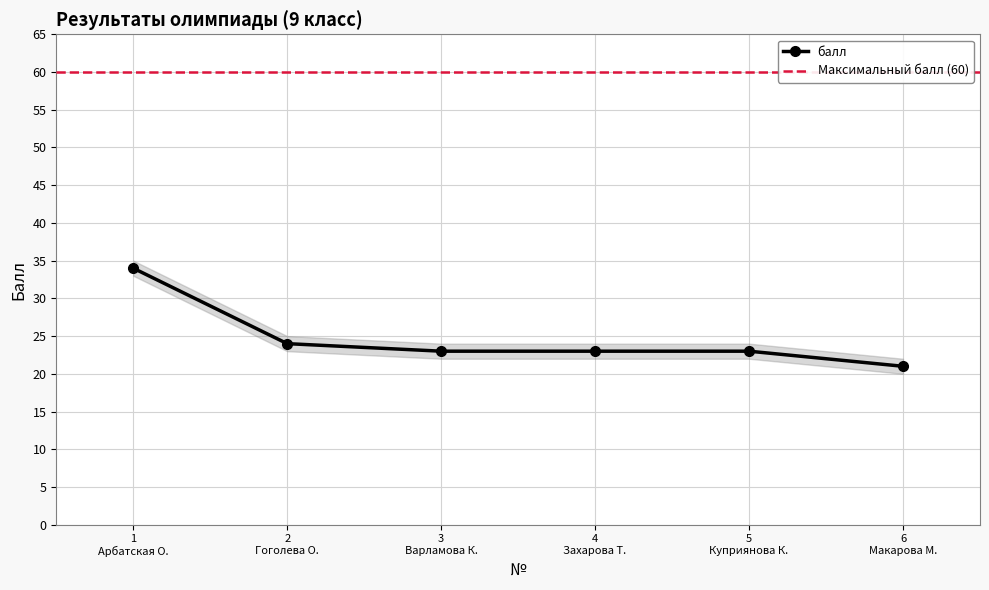

True or false: балл has more than 2 points higher than both neighbors.

False